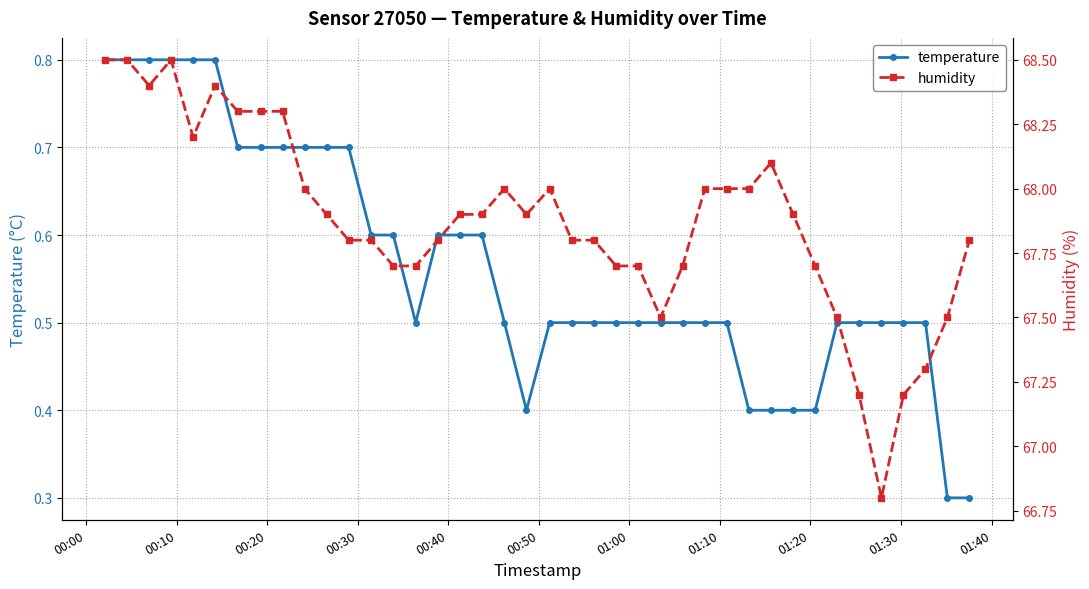

True or false: temperature and humidity intersect in this chart.

False